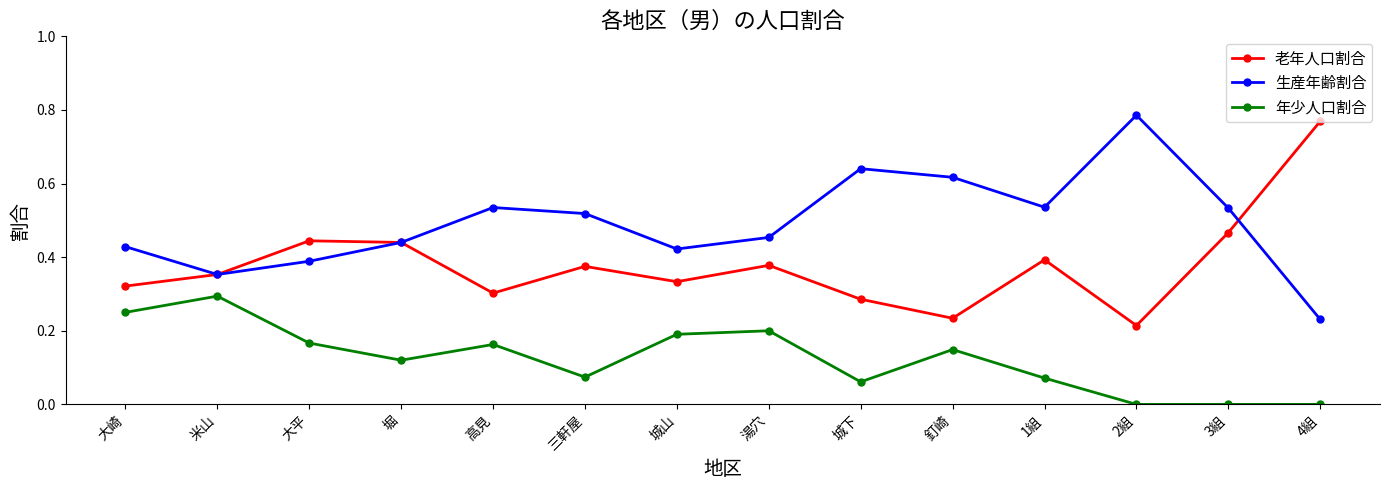

Between 堀 and 城下, which series saw the biggest shift?

生産年齢割合